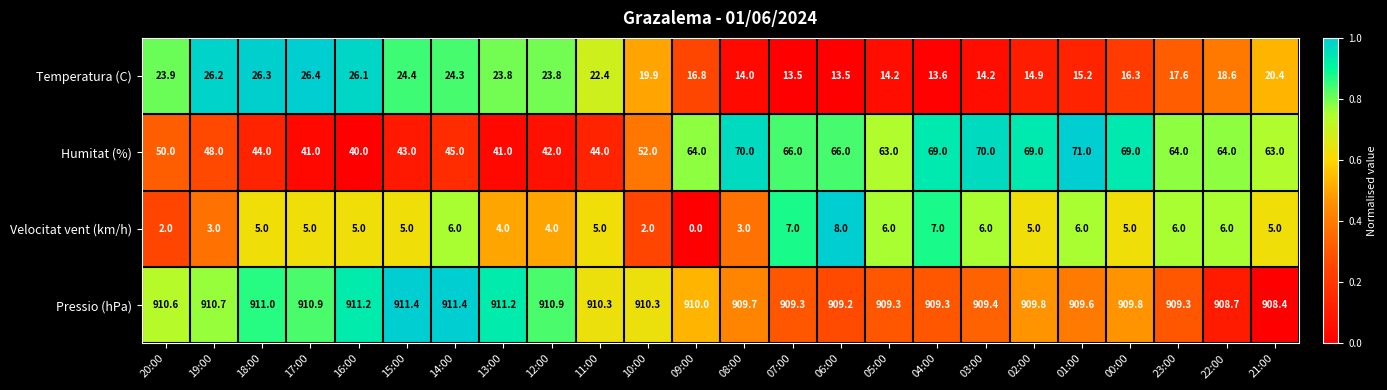

What is the spread (max minus min) of values at 08:00?

906.7